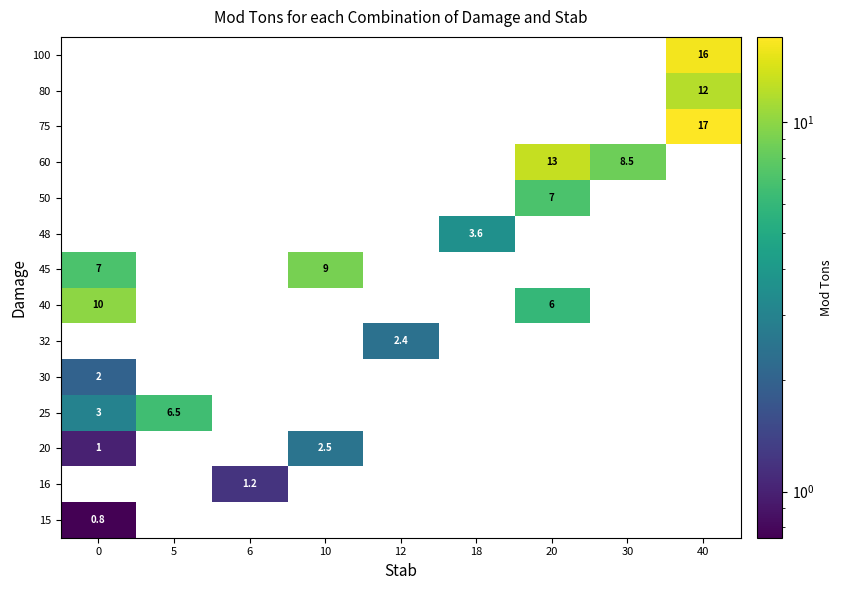

Is it true that row_10 equals -8.1 at 12?

False